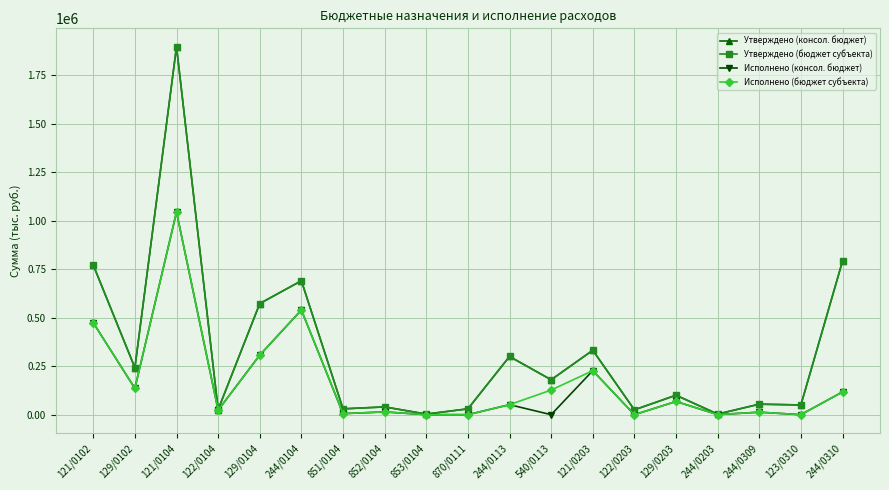

Does the chart have visible grid lines?

Yes